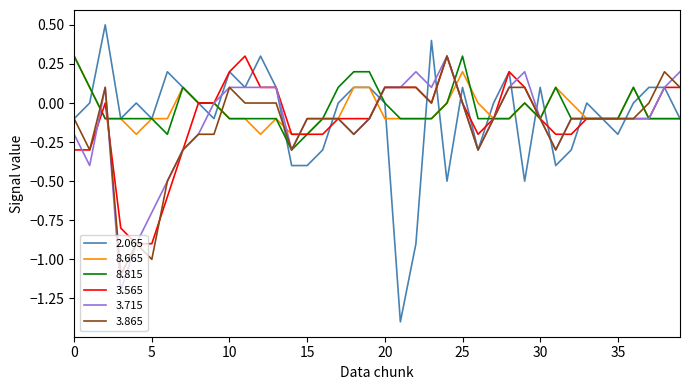

What is the greatest value displayed?

0.5